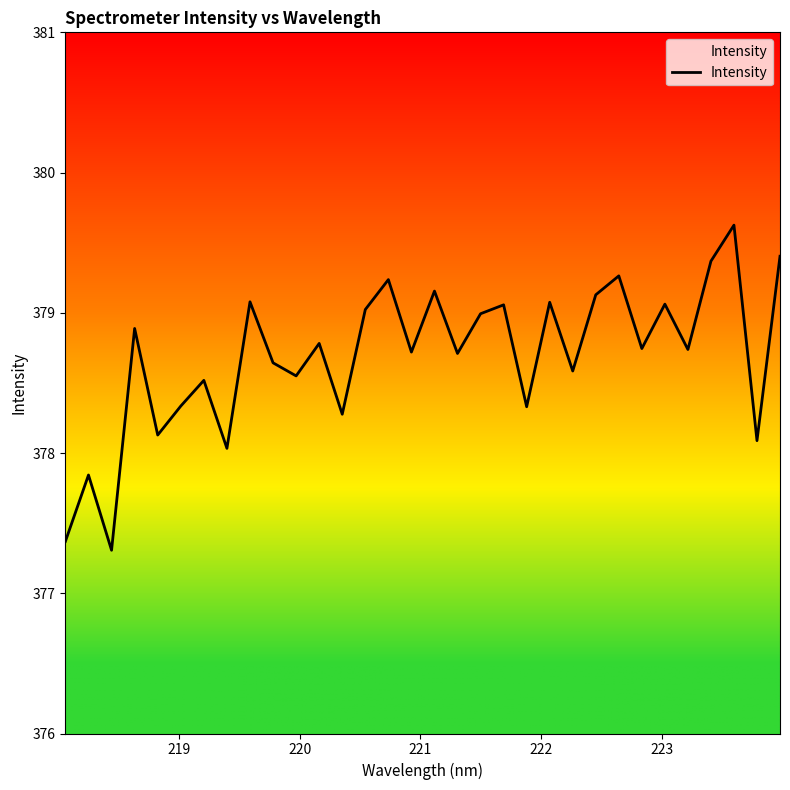

What is the smallest value displayed?

377.3